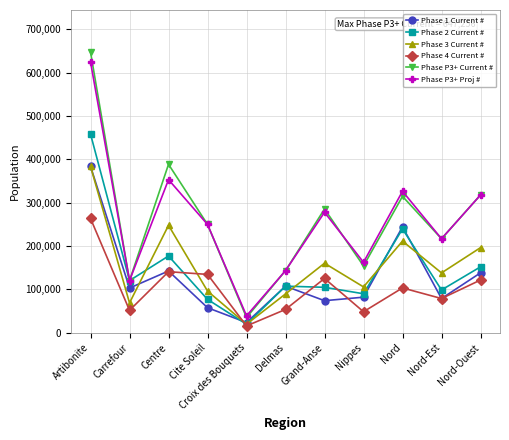

The Phase 4 Current # series shows 15601 at Croix des Bouquets. True or false?

True